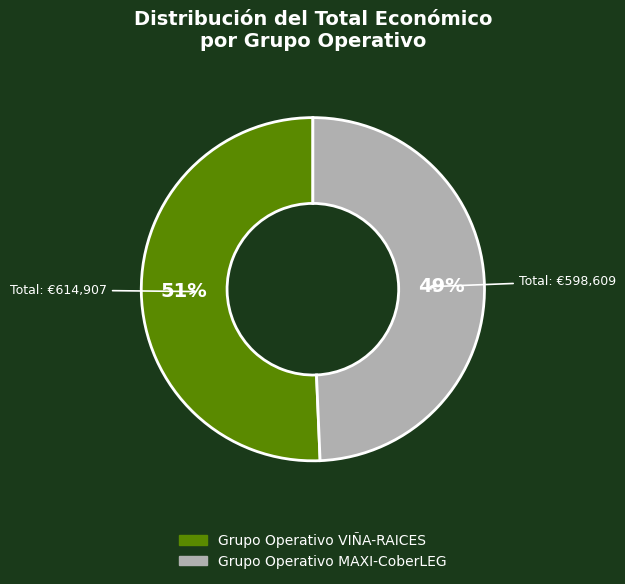

Between Grupo Operativo MAXI-CoberLEG and Grupo Operativo VIÑA-RAICES, which is larger?

Grupo Operativo VIÑA-RAICES